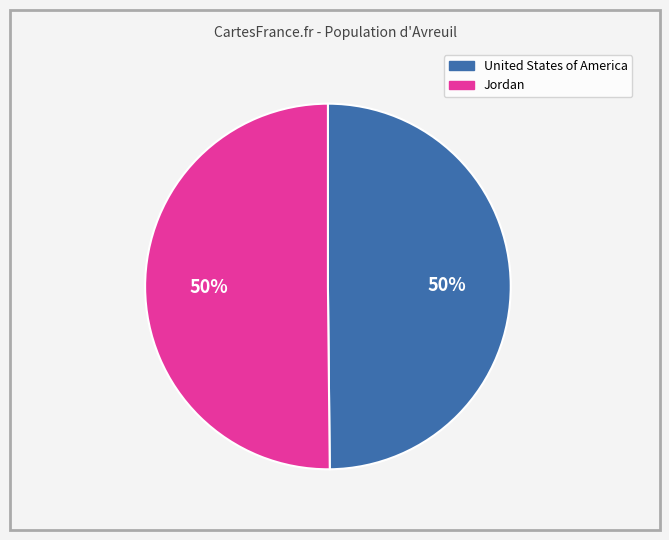

Combined, do Jordan and United States of America account for over 50%?

Yes